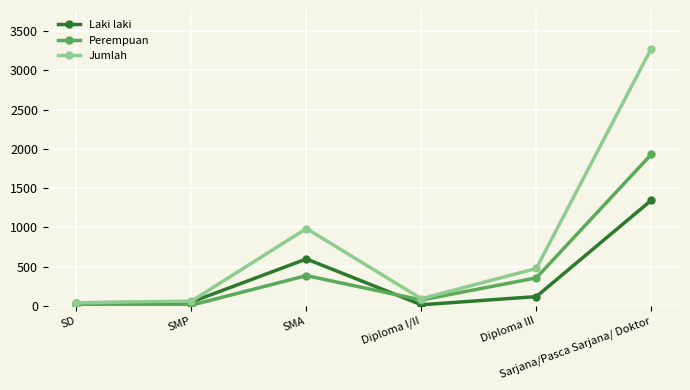

Which series has the largest range (max minus min)?

Jumlah